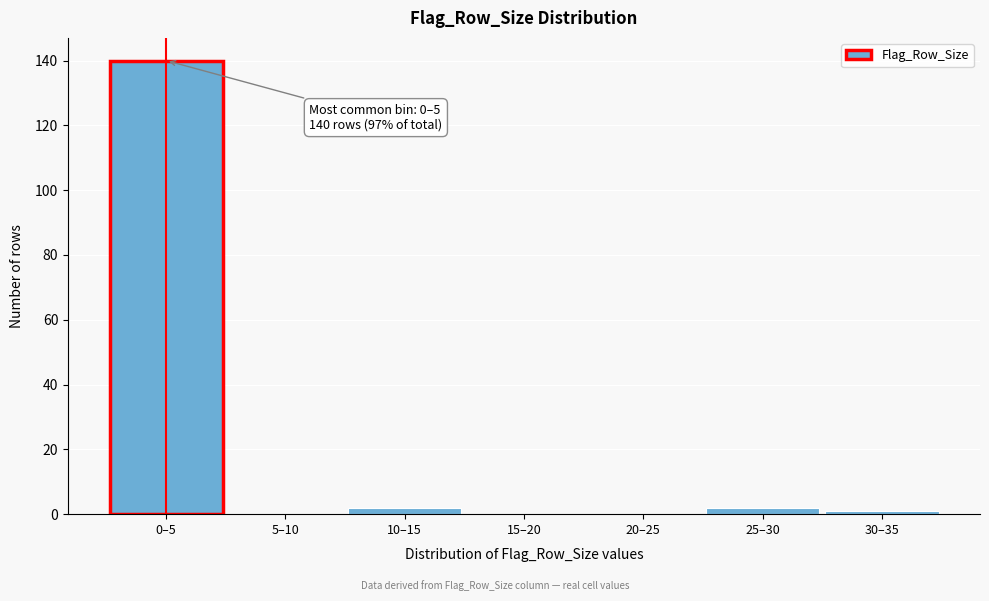

Reading left to right, what are all the values shown in this chart?

0–5=140	5–10=0	10–15=2	15–20=0	20–25=0	25–30=2	30–35=1